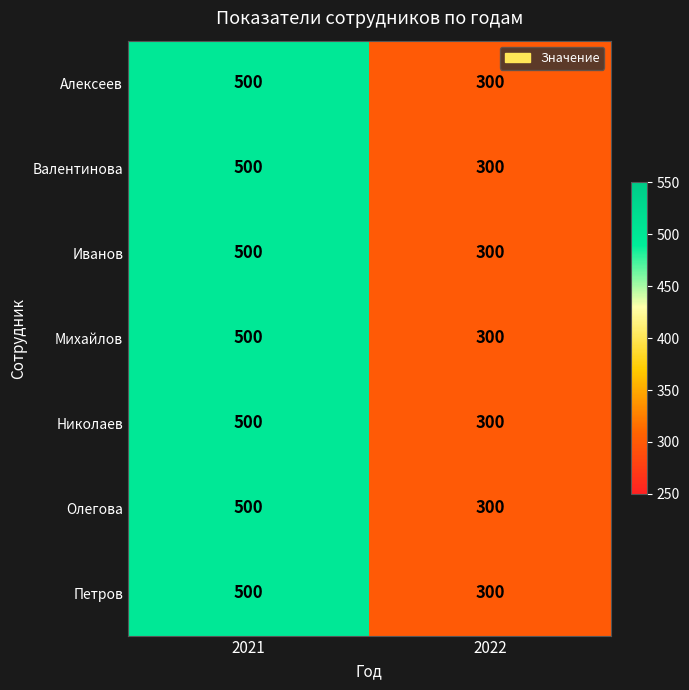

Which category has the highest value in the Олегова series?

2021